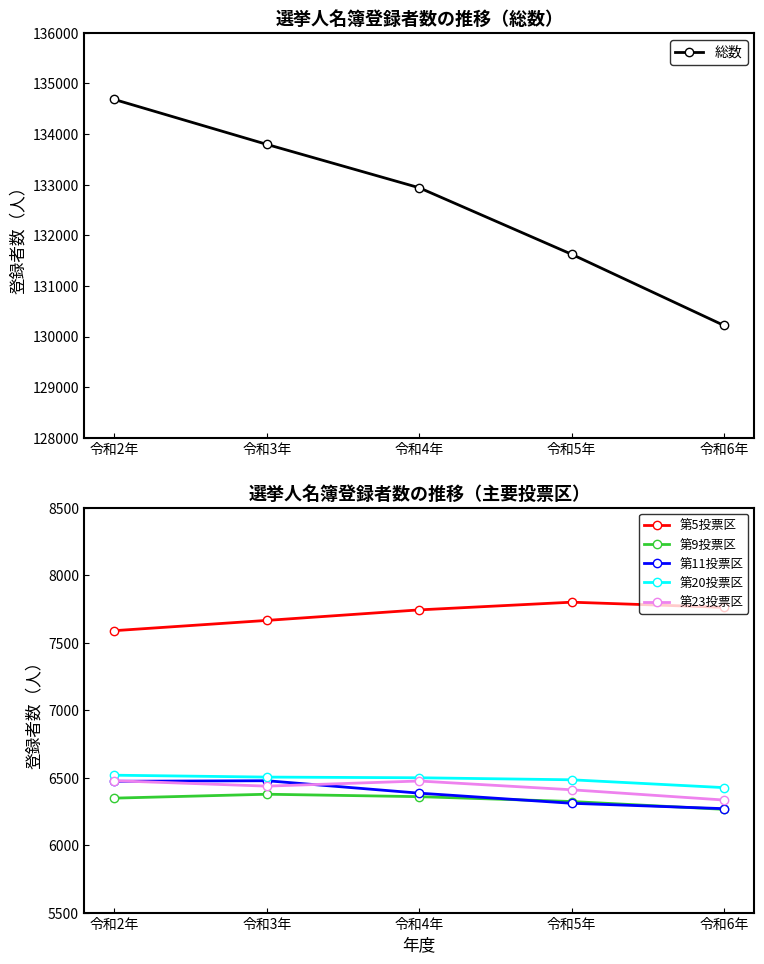

What is the sum of all 第9投票区 values?

31672